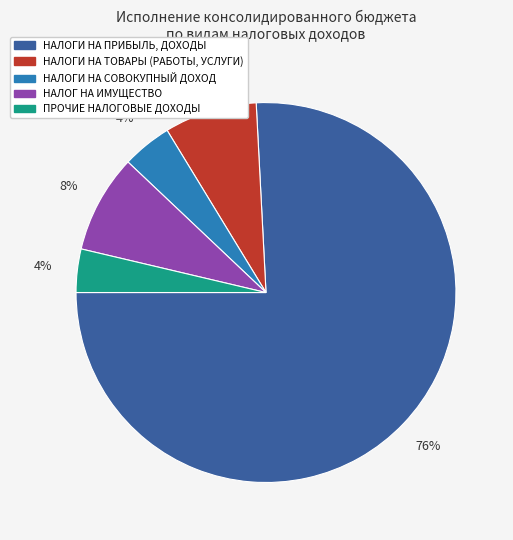

To the nearest percent, what is the average slice percentage?

20%